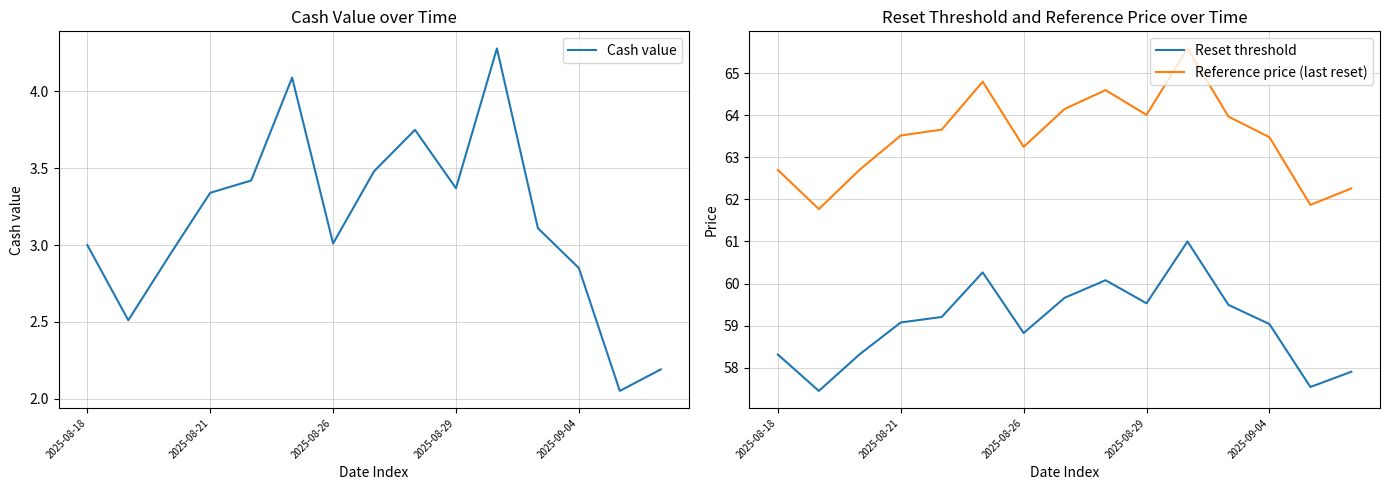

Is the value of Reset threshold at 11 greater than the value of Cash value at 5?

Yes